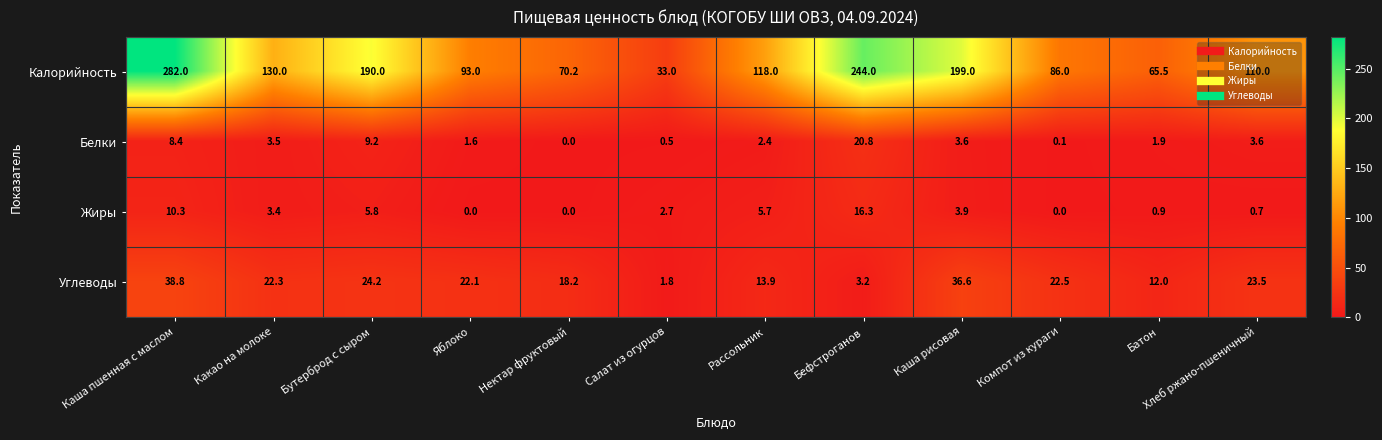

What is the approximate value of Белки at Хлеб ржано-пшеничный?

3.6